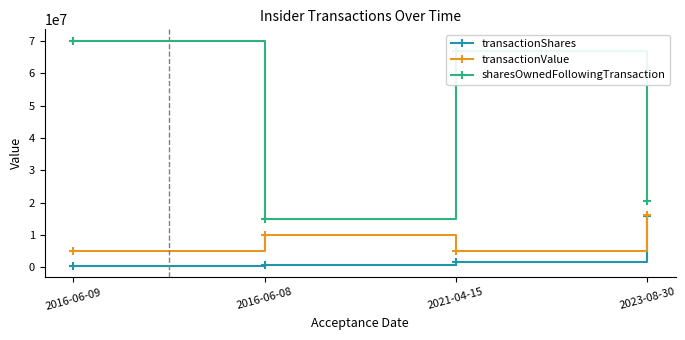

Which series has the largest total across all categories?

sharesOwnedFollowingTransaction